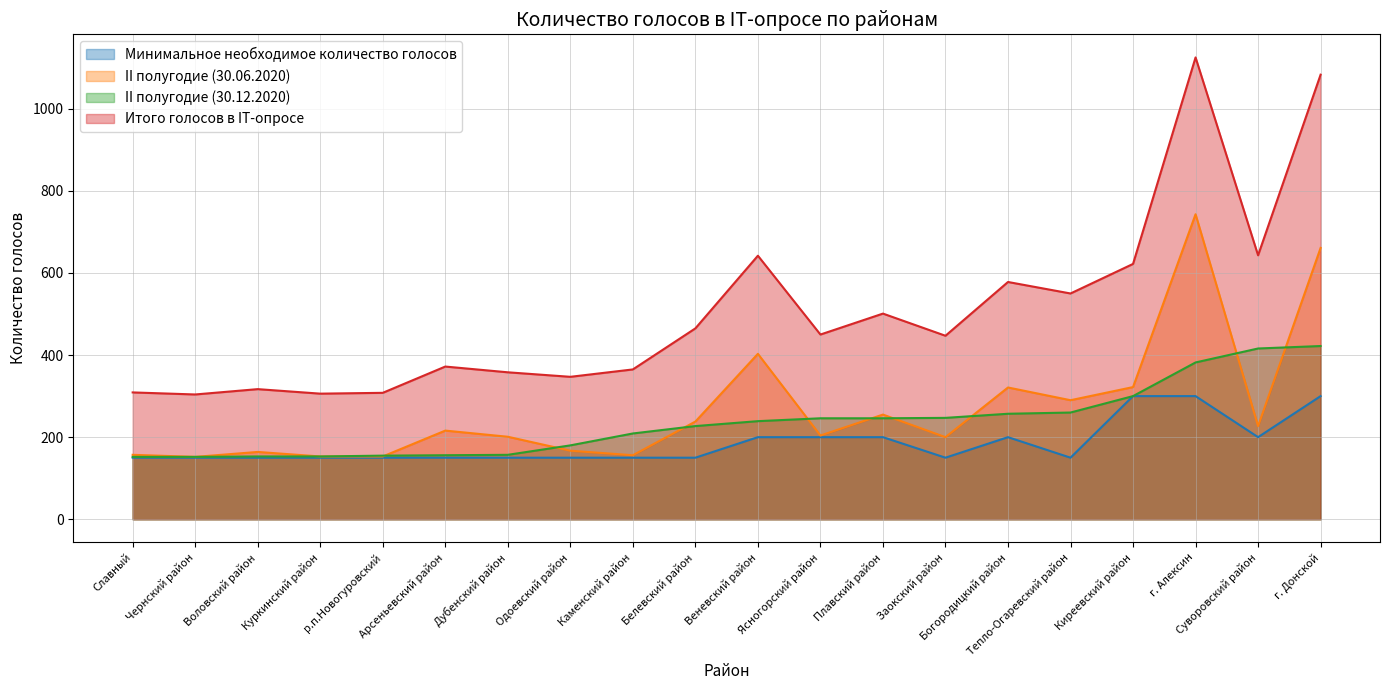

At which label does II полугодие (30.06.2020) reach its minimum?

Чернский район